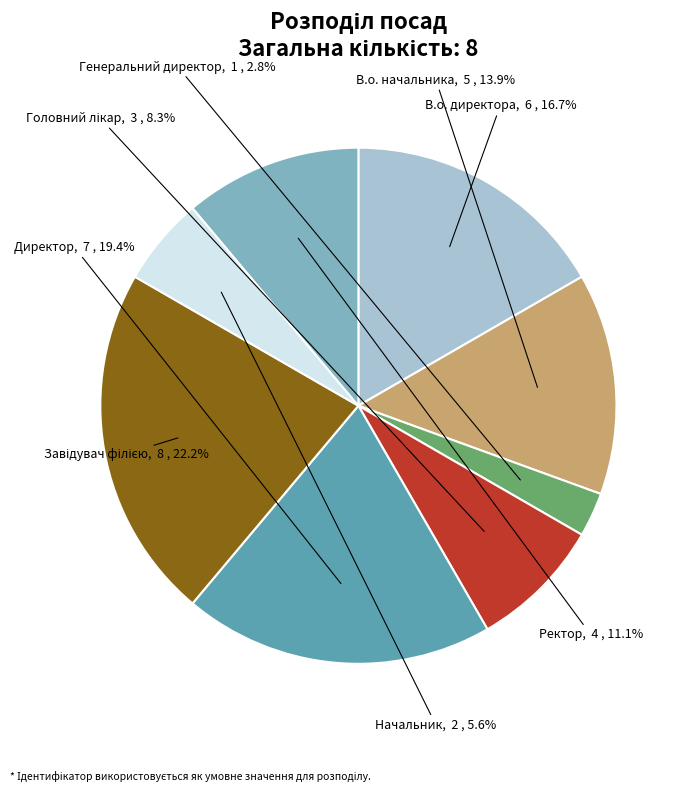

What is the total percentage of Ректор and Генеральний директор?

13.9%